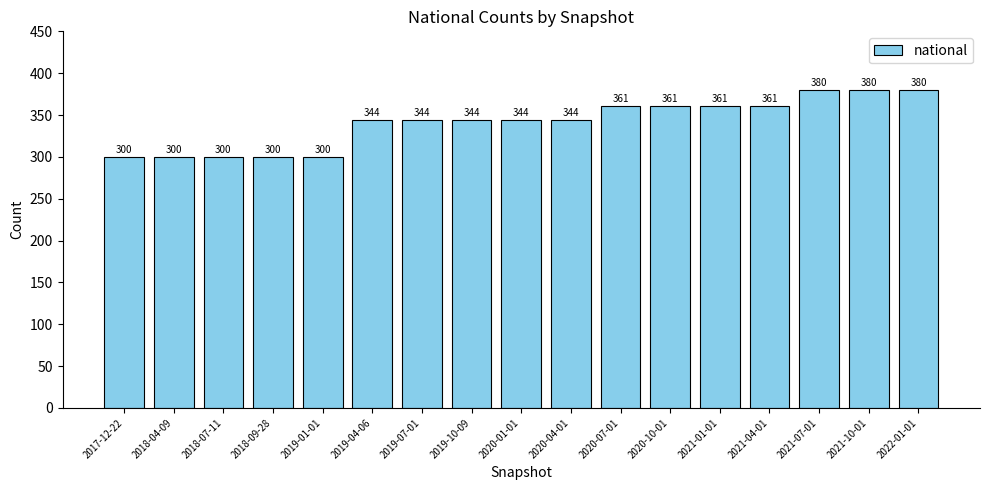

Count the values in the range 300 to 361.

14